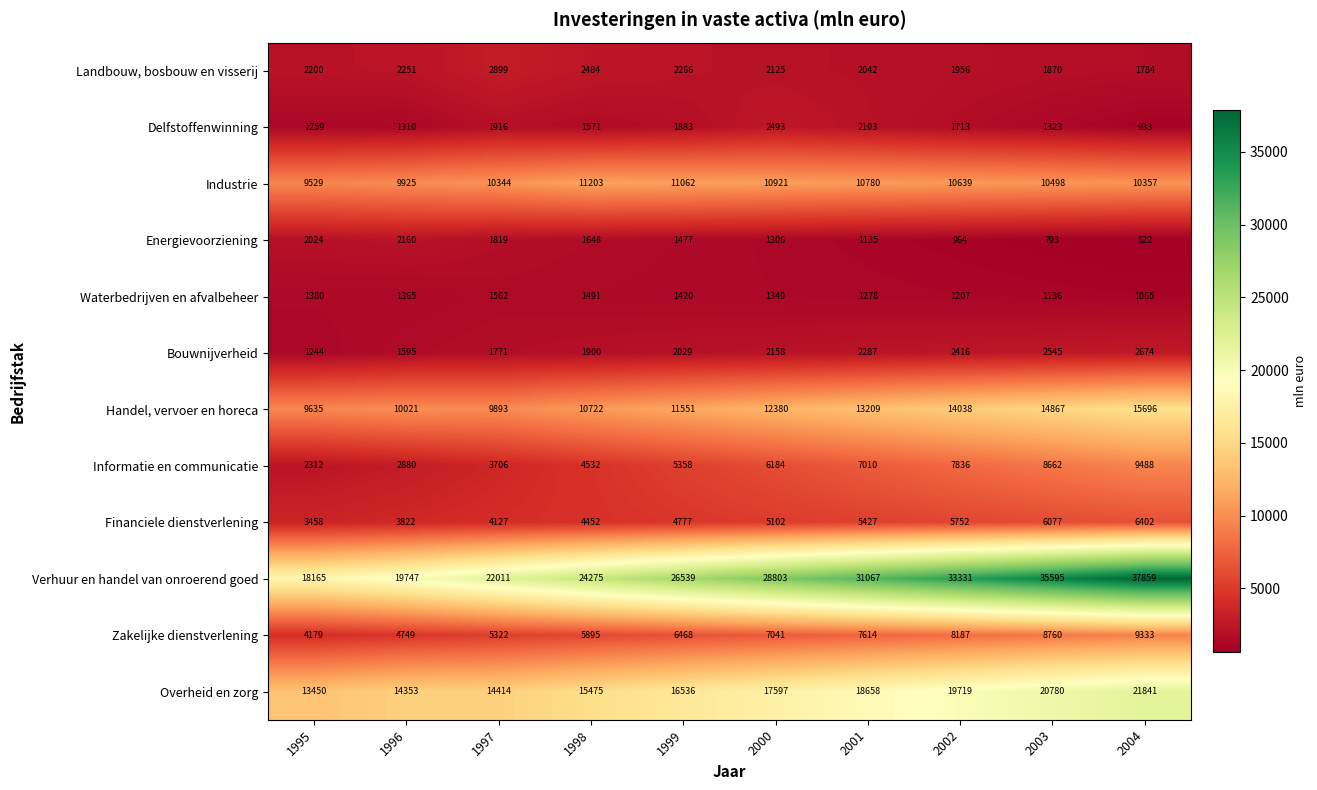

List the series in order of their peak value, highest first.

Verhuur en handel van onroerend goed, Overheid en zorg, Handel, vervoer en horeca, Industrie, Informatie en communicatie, Zakelijke dienstverlening, Financiele dienstverlening, Landbouw, bosbouw en visserij, Bouwnijverheid, Delfstoffenwinning, Energievoorziening, Waterbedrijven en afvalbeheer